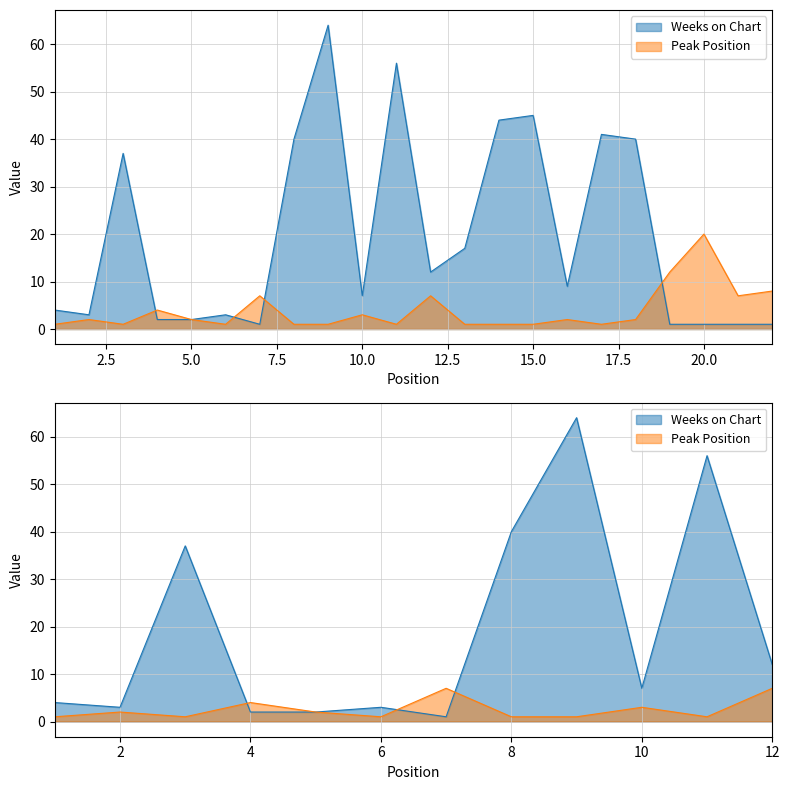

What is the maximum value shown in the chart?

64